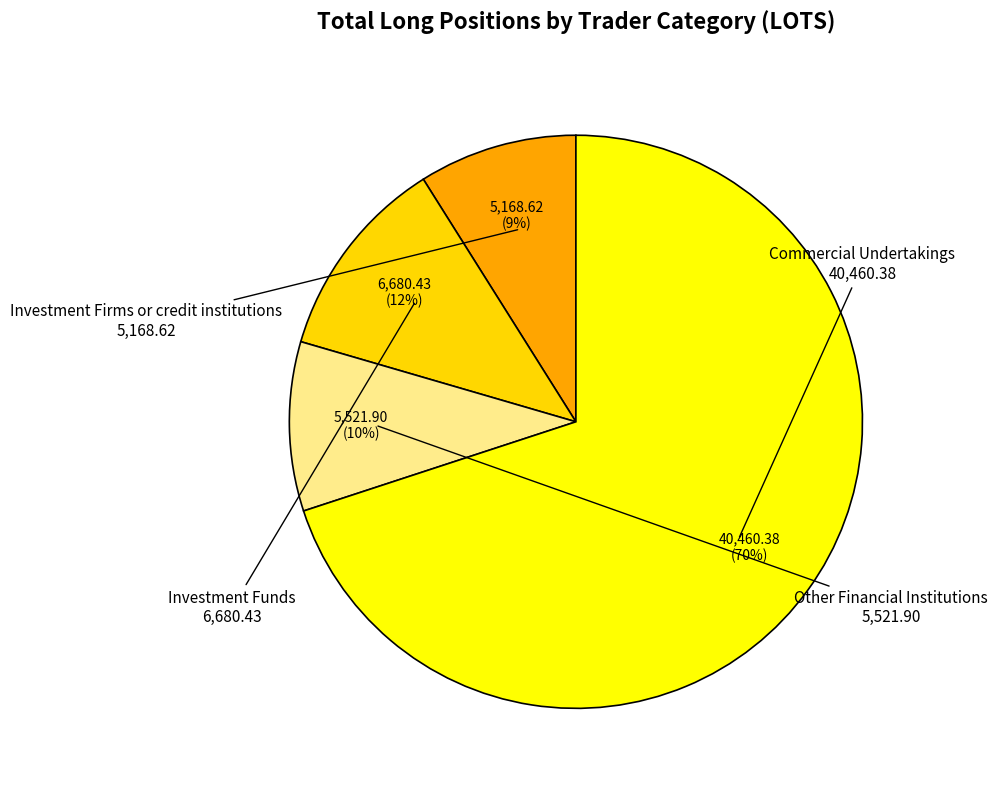

What is the largest slice in the pie chart?

Commercial Undertakings